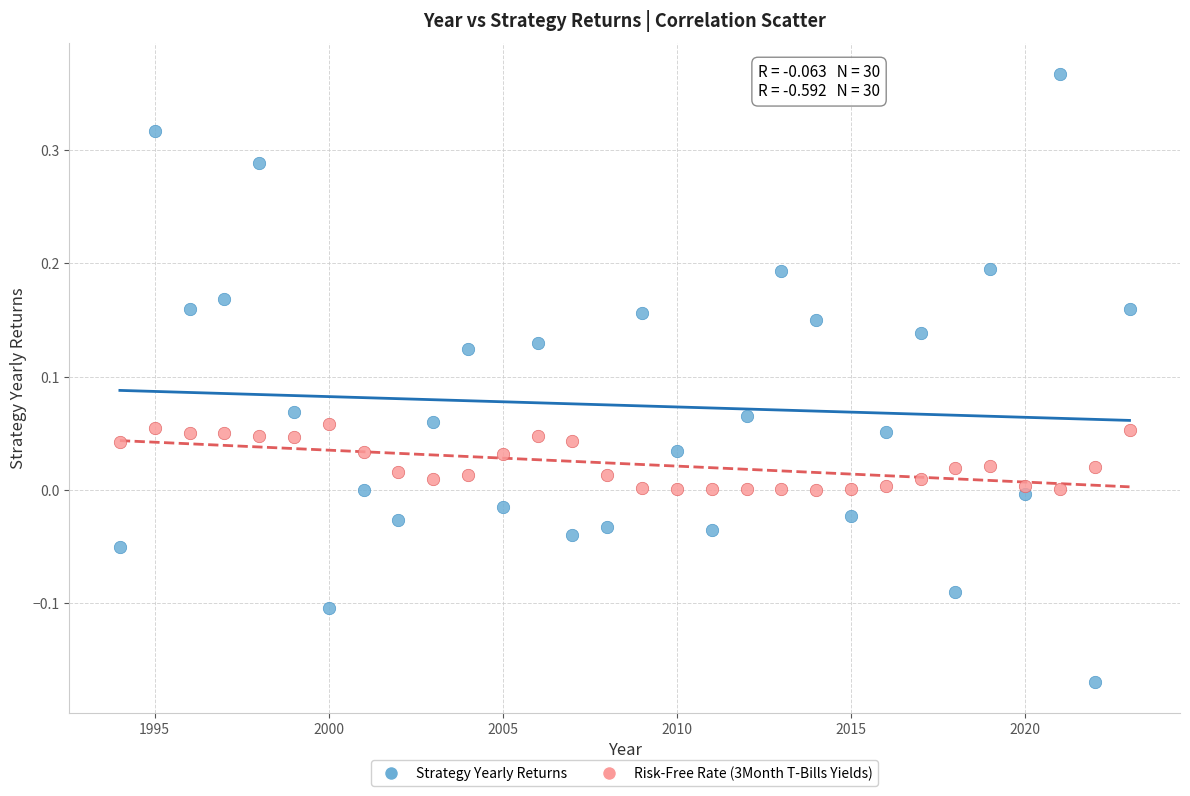

Across all data points, what is the range of Y values (max minus min)?

0.5